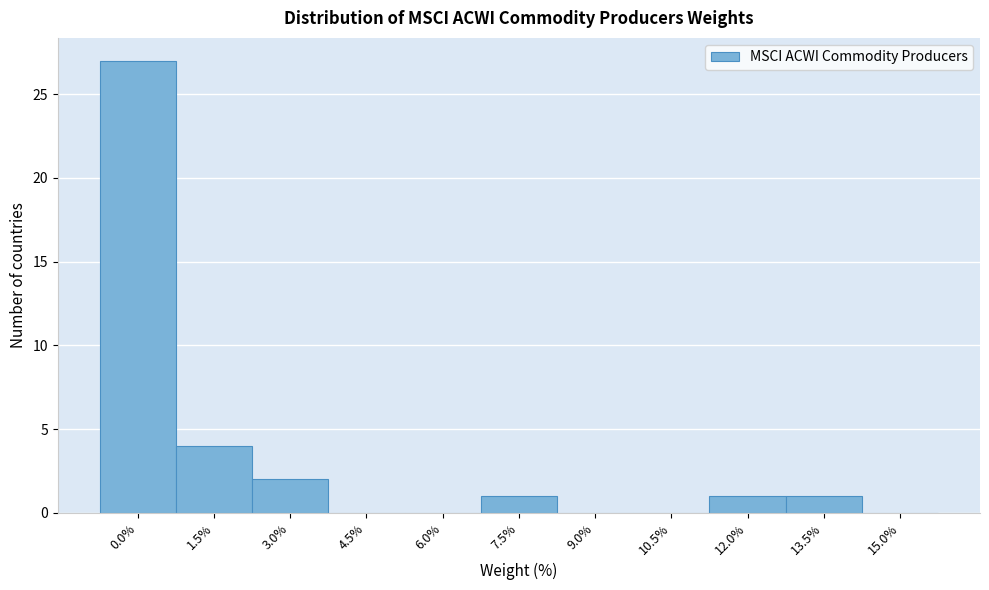

Reading right to left, extract all data points from this chart.

15.0%=0	13.5%=1	12.0%=1	10.5%=0	9.0%=0	7.5%=1	6.0%=0	4.5%=0	3.0%=2	1.5%=4	0.0%=27